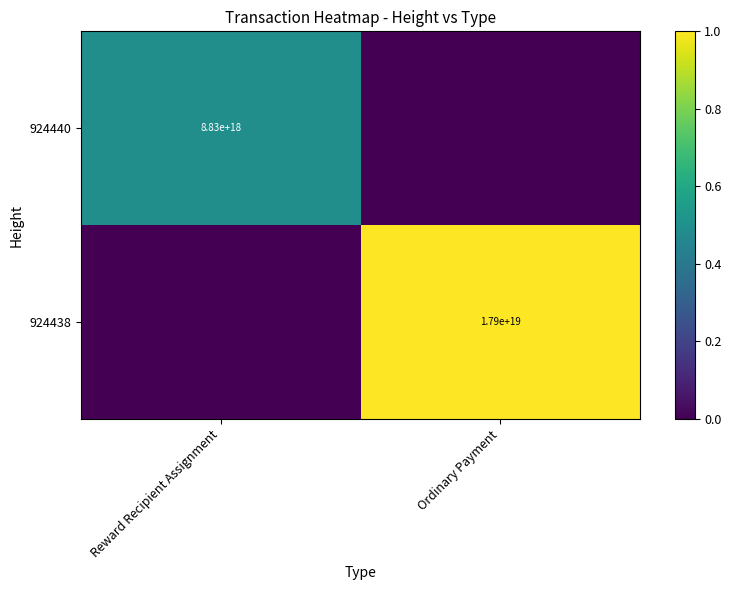

The value of 924440 at Reward Recipient Assignment is 2496989863077742080. True or false?

False